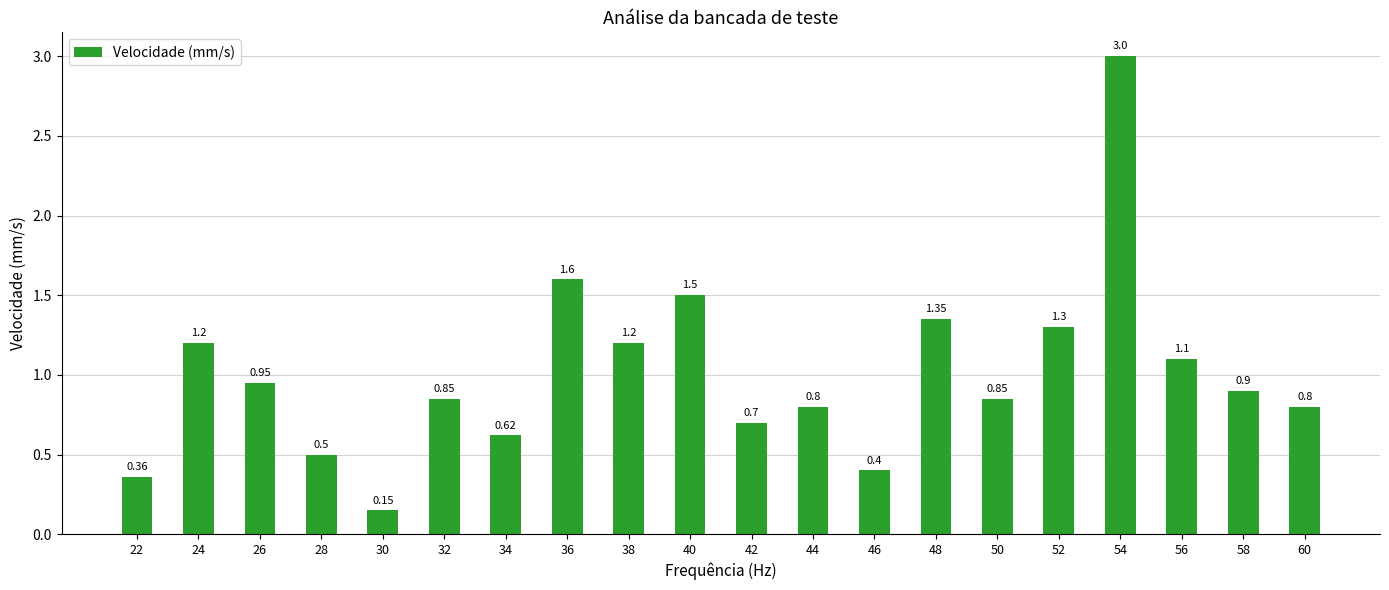

What is the greatest value displayed?

3.0